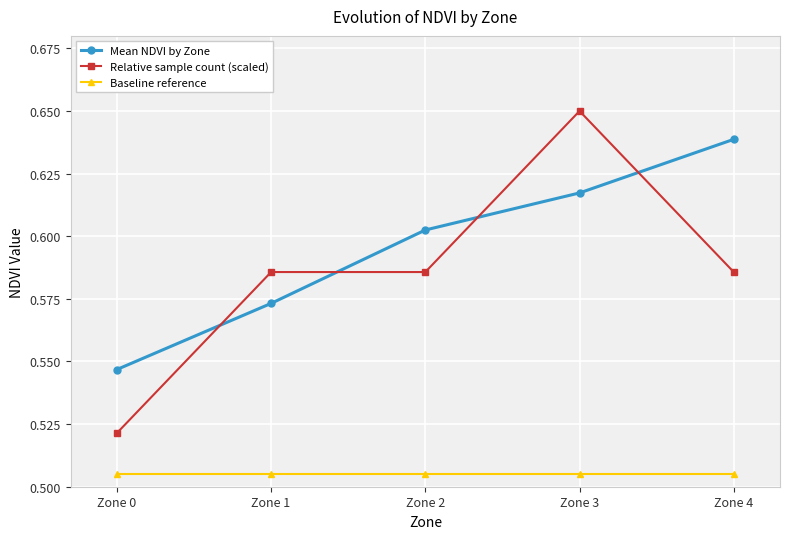

At which label does Mean NDVI by Zone reach its peak?

Zone 4